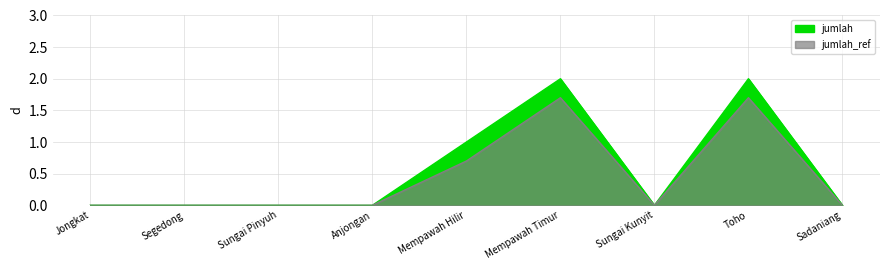

What position from the left is Segedong?

2